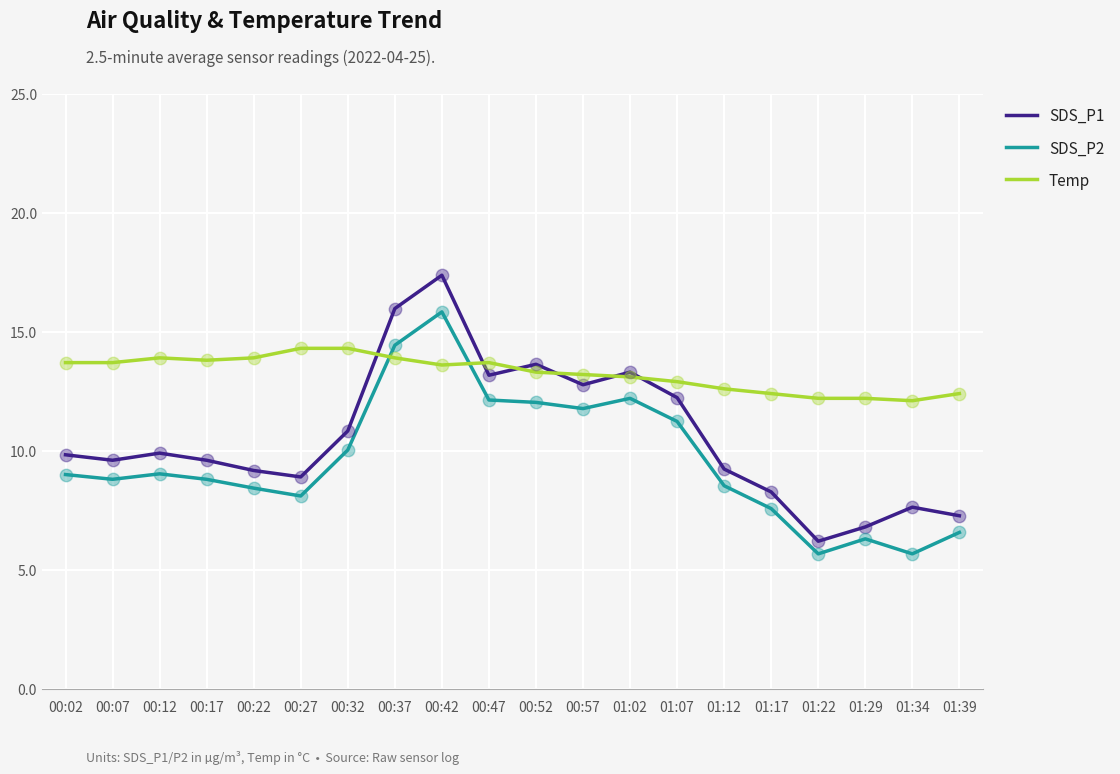

Is the value of SDS_P1 at 00:02 greater than the value of SDS_P2 at 01:17?

Yes